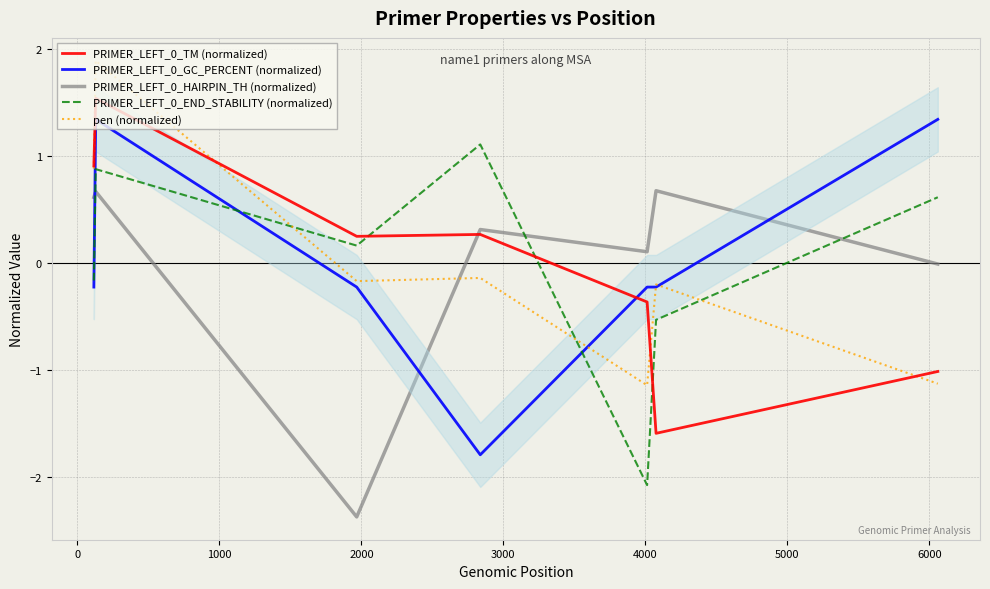

List the series in order of their peak value, highest first.

pen (normalized), PRIMER_LEFT_0_TM (normalized), PRIMER_LEFT_0_GC_PERCENT (normalized), PRIMER_LEFT_0_END_STABILITY (normalized), PRIMER_LEFT_0_HAIRPIN_TH (normalized)